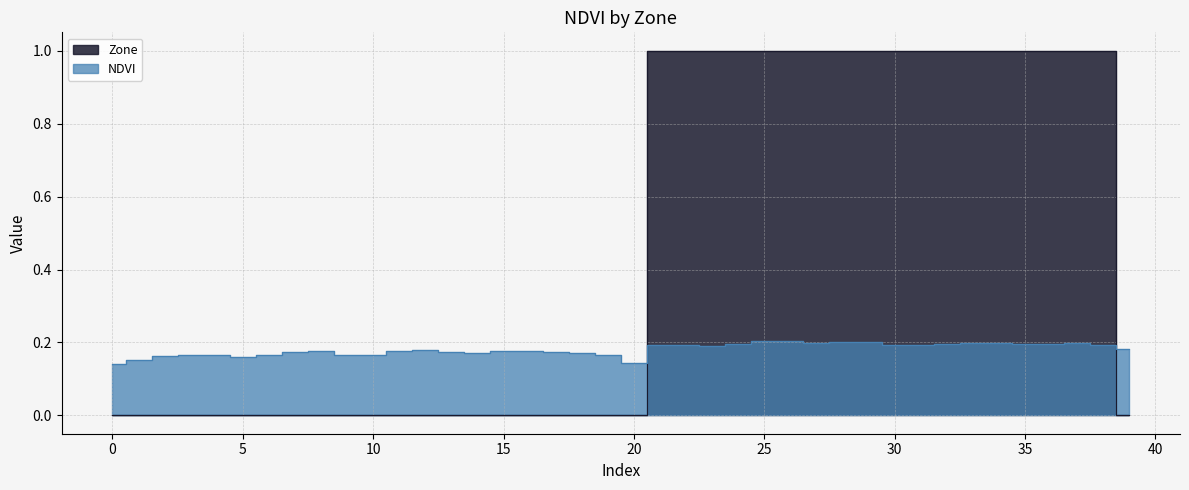

What is the value of the NDVI point at the 7th from the left?

0.2